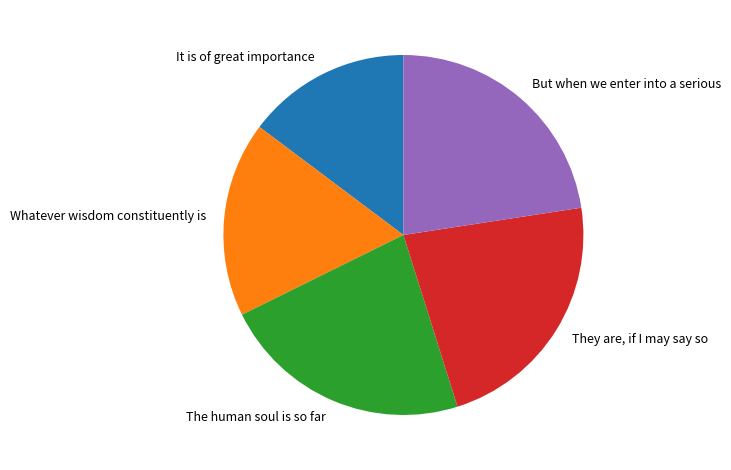

Is it true that It is of great importance is 10% of the pie?

False